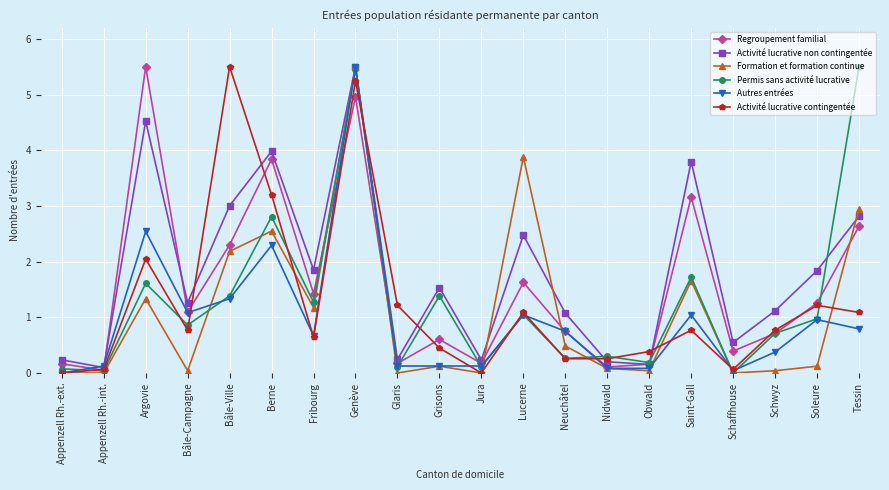

Between which two adjacent categories do Activité lucrative non contingentée and Autres entrées first intersect?

Appenzell Rh.-ext. and Appenzell Rh.-int.